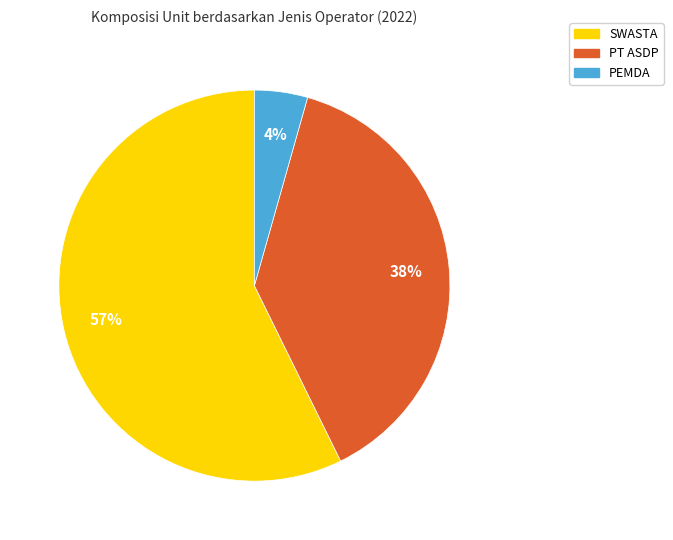

To the nearest percent, what portion does PEMDA represent?

4%